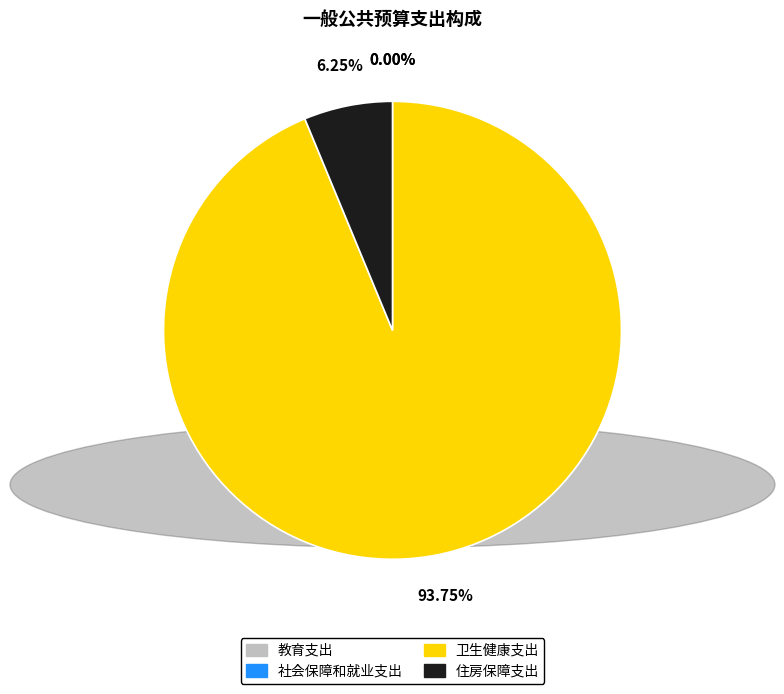

What is the largest slice in the pie chart?

卫生健康支出